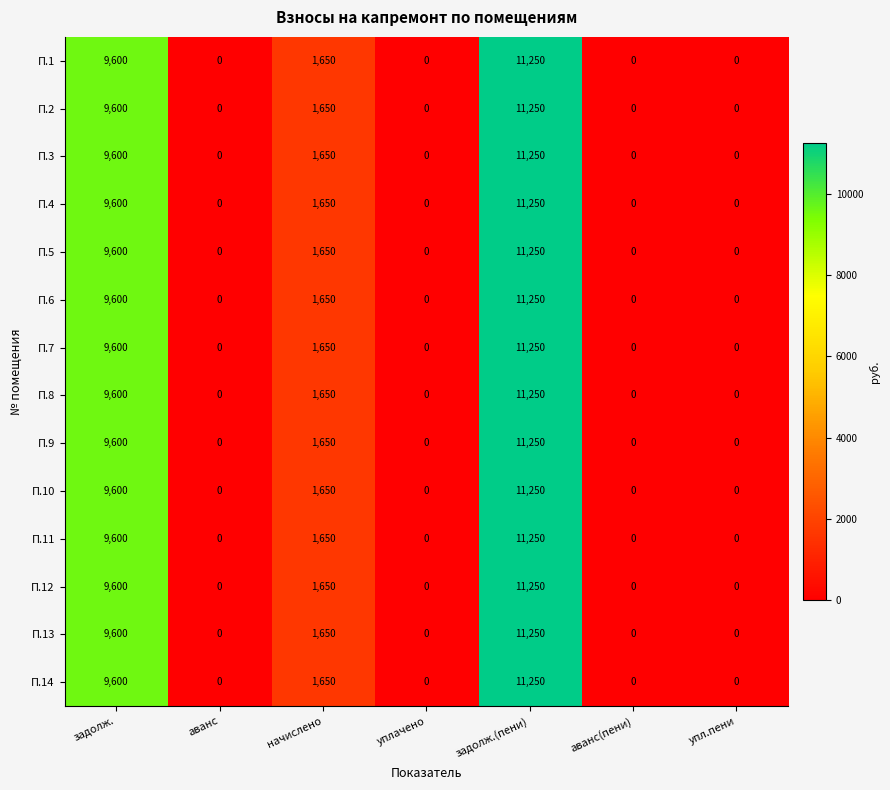

What is the difference between the second highest and second lowest values in the П.7 series?

9600